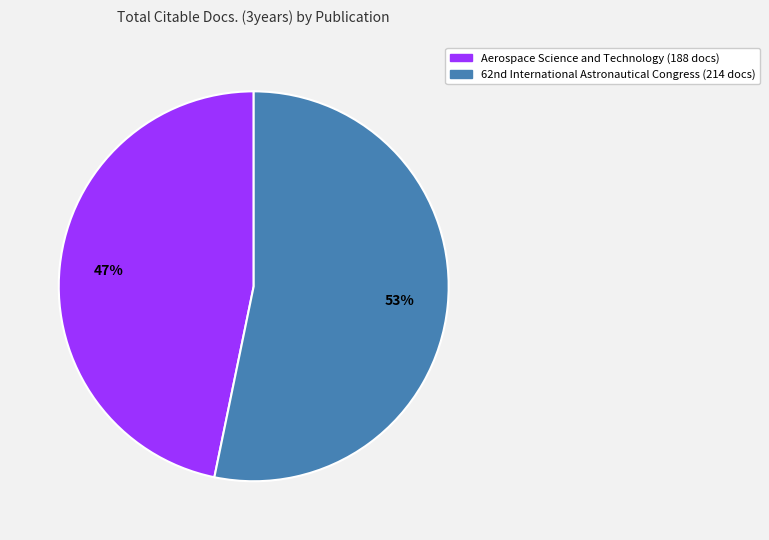

Is there any slice that represents more than half of the pie?

Yes